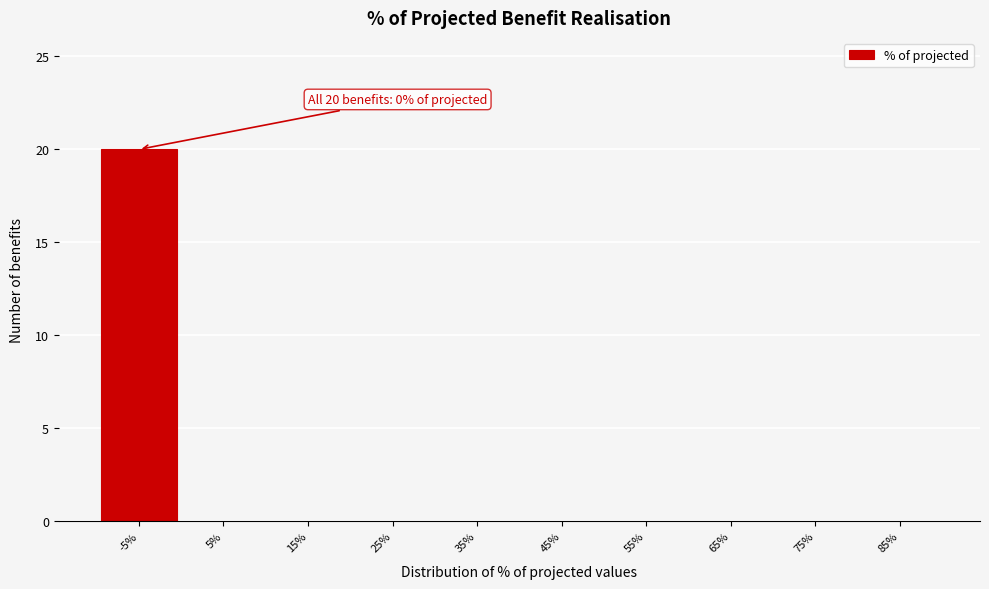

Which category has the highest value across all series?

-5%